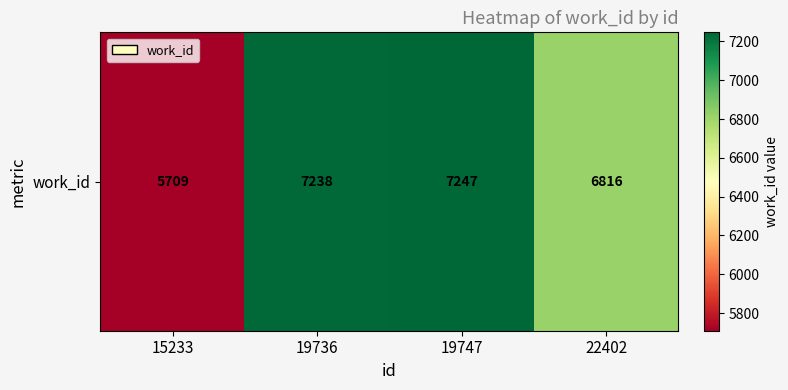

True or false: the data shows 6816 at 22402.

True